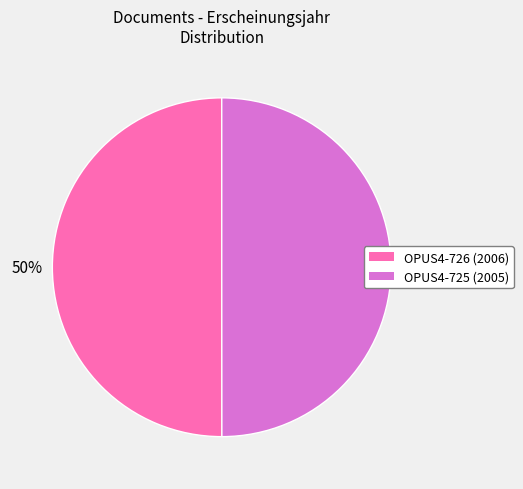

To the nearest percent, what is the average slice percentage?

50%